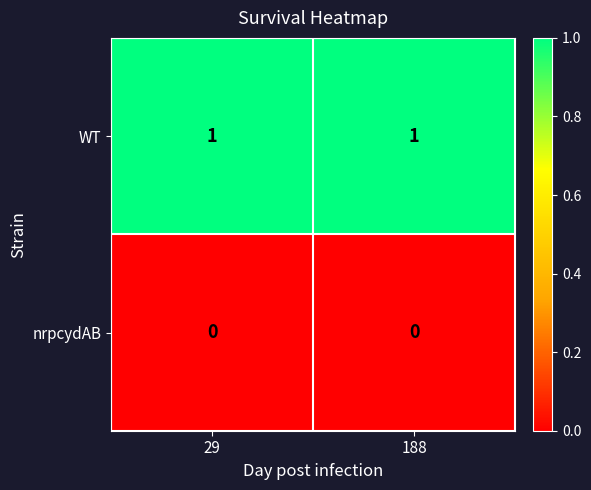

Is the value of WT at 188 greater than the value of nrpcydAB at 29?

Yes